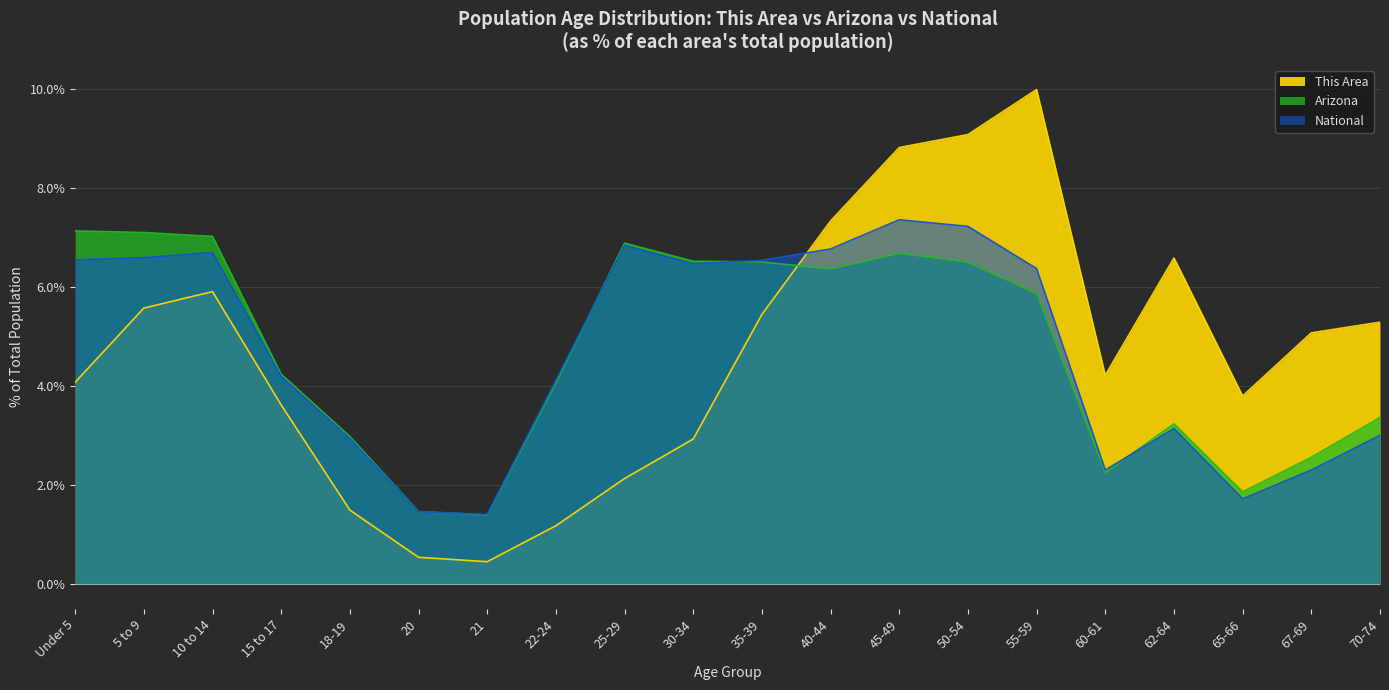

How many times do Arizona and This Area cross each other?

1